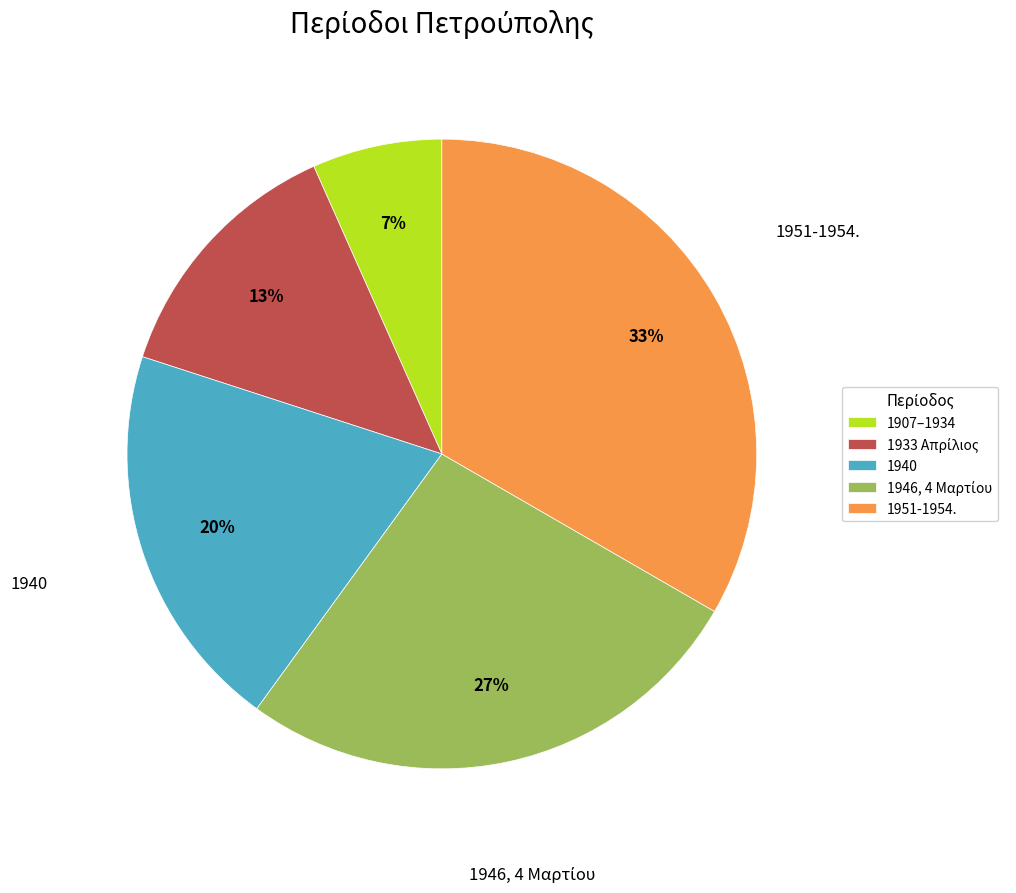

What percentage is the 1940 slice, to the nearest percent?

20%